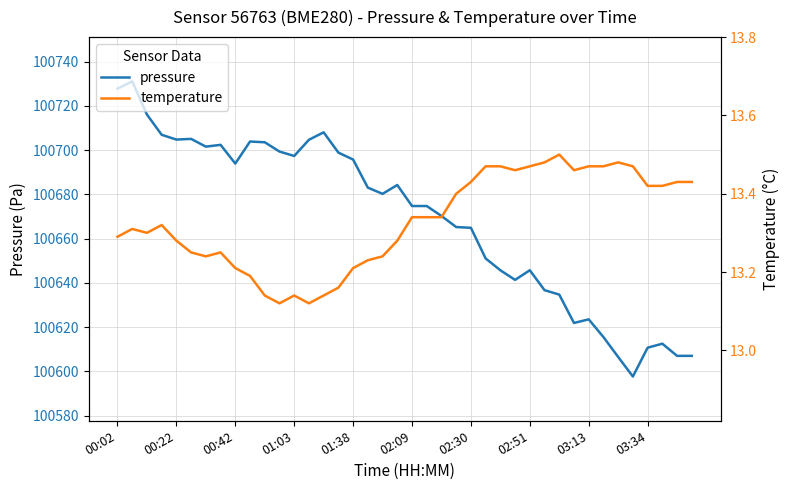

True or false: pressure and temperature cross at least once.

False